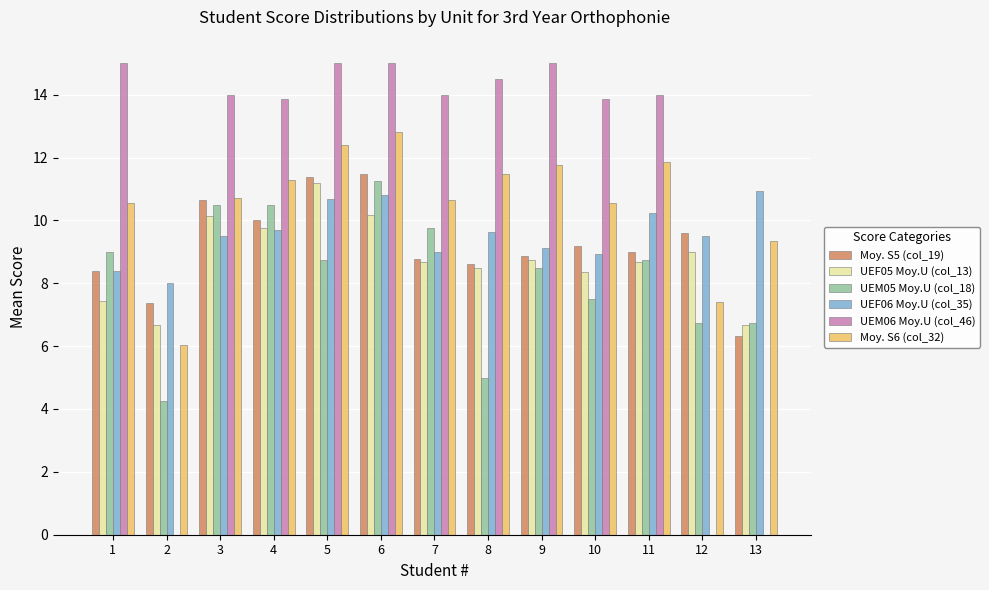

True or false: UEF06 Moy.U (col_35) has a value of 4.2 at 9.

False